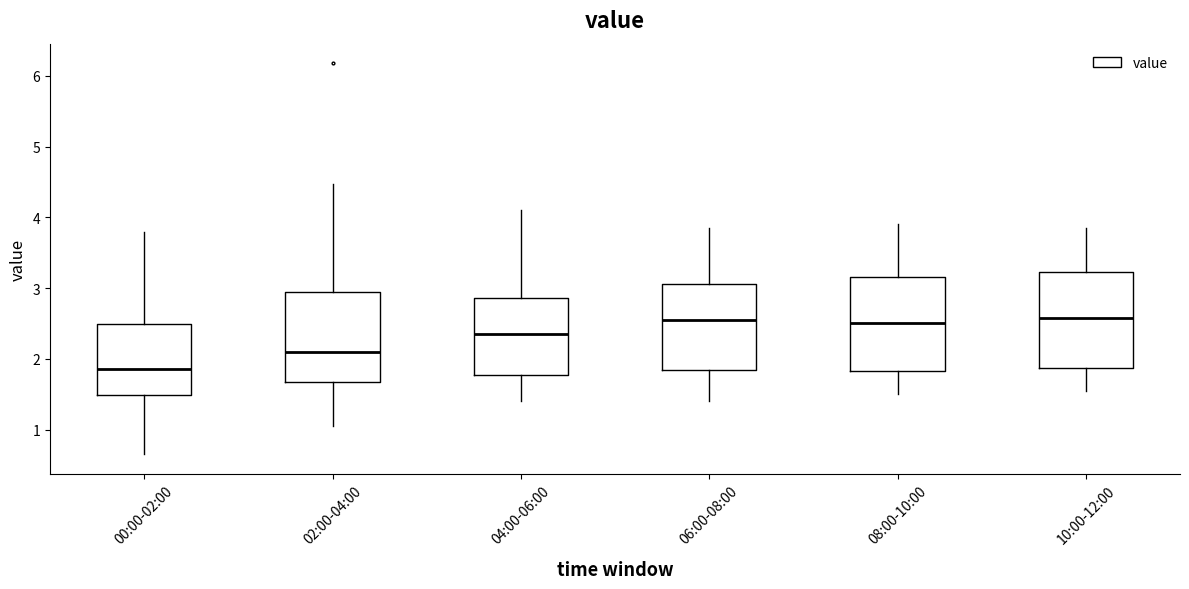

Reading left to right, read every box against the y-axis: the position of its median line, the range the box covers, and the ends of its whiskers. The values are not printed on the chart, so give them approximately, as read against the axis.

00:00-02:00: median 1.9, box 1.5 to 2.5, whiskers 0.7 to 3.8
02:00-04:00: median 2.1, box 1.7 to 2.9, whiskers 1.1 to 4.5
04:00-06:00: median 2.4, box 1.8 to 2.9, whiskers 1.4 to 4.1
06:00-08:00: median 2.6, box 1.8 to 3.1, whiskers 1.4 to 3.9
08:00-10:00: median 2.5, box 1.8 to 3.2, whiskers 1.5 to 3.9
10:00-12:00: median 2.6, box 1.9 to 3.2, whiskers 1.6 to 3.9